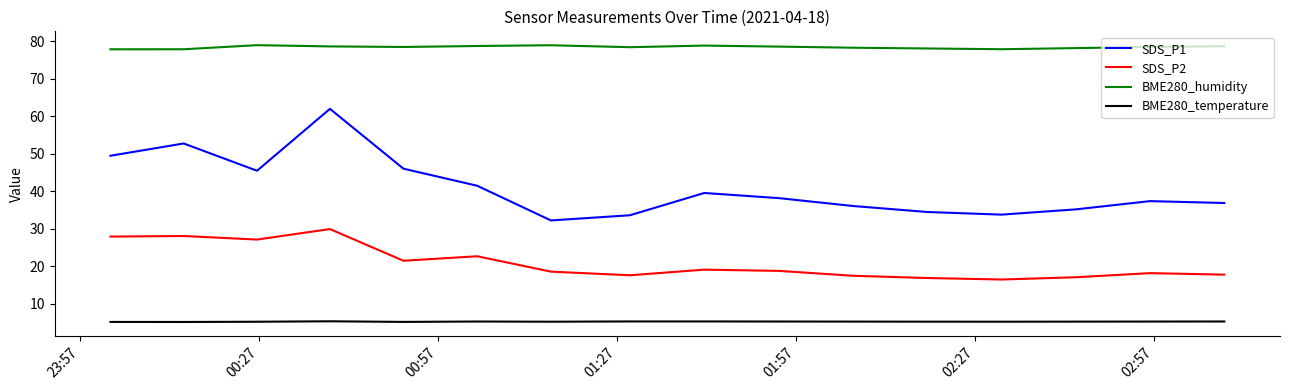

True or false: BME280_humidity and BME280_temperature cross at least once.

False